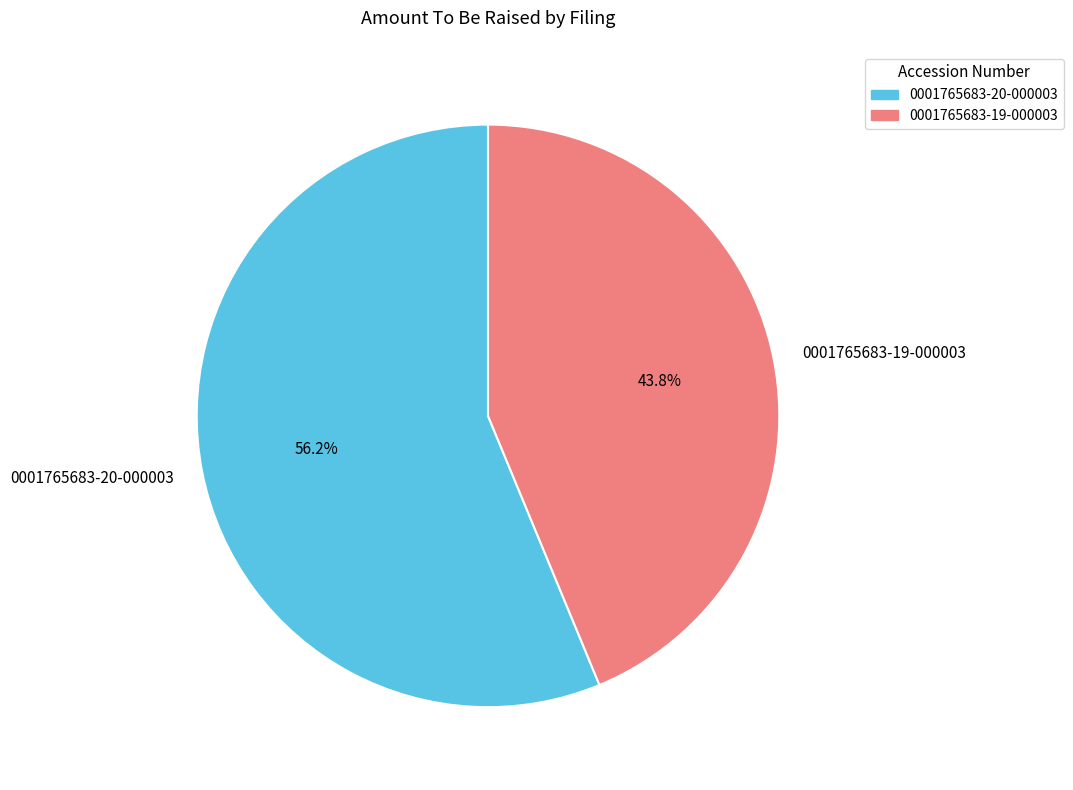

Rank the categories by value from highest to lowest.

0001765683-20-000003, 0001765683-19-000003